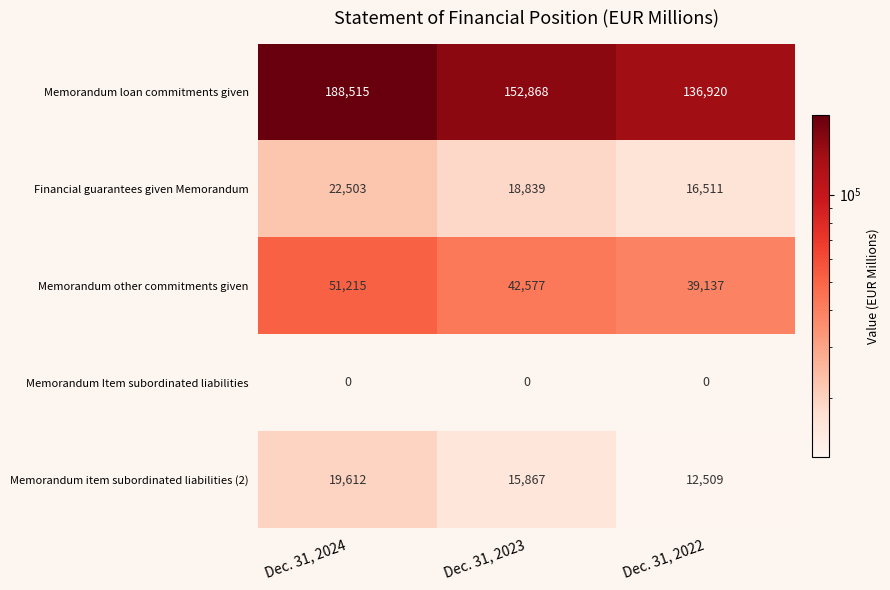

Between Dec. 31, 2023 and Dec. 31, 2022, which series saw the biggest shift?

Memorandum loan commitments given